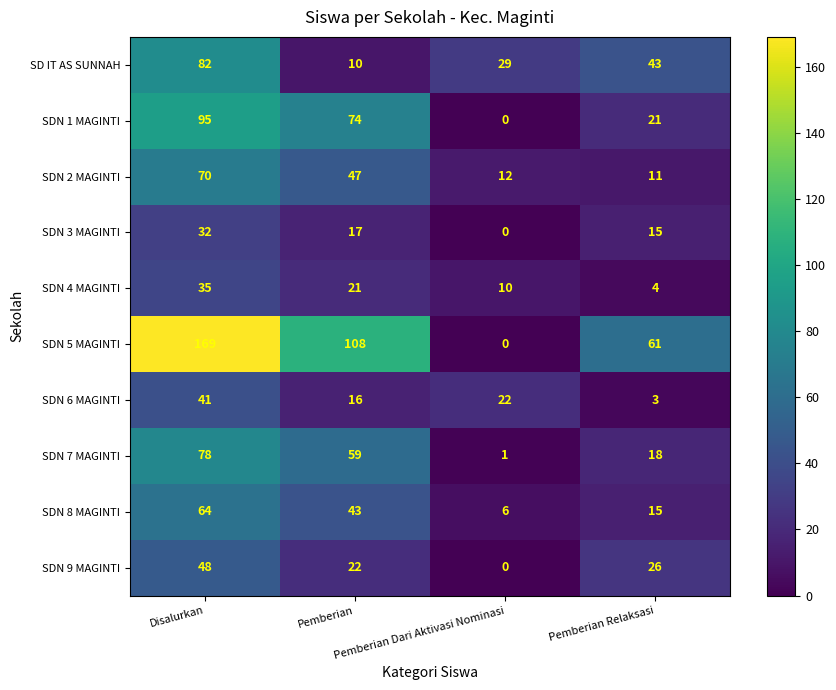

Which series has the largest range (max minus min)?

SDN 5 MAGINTI